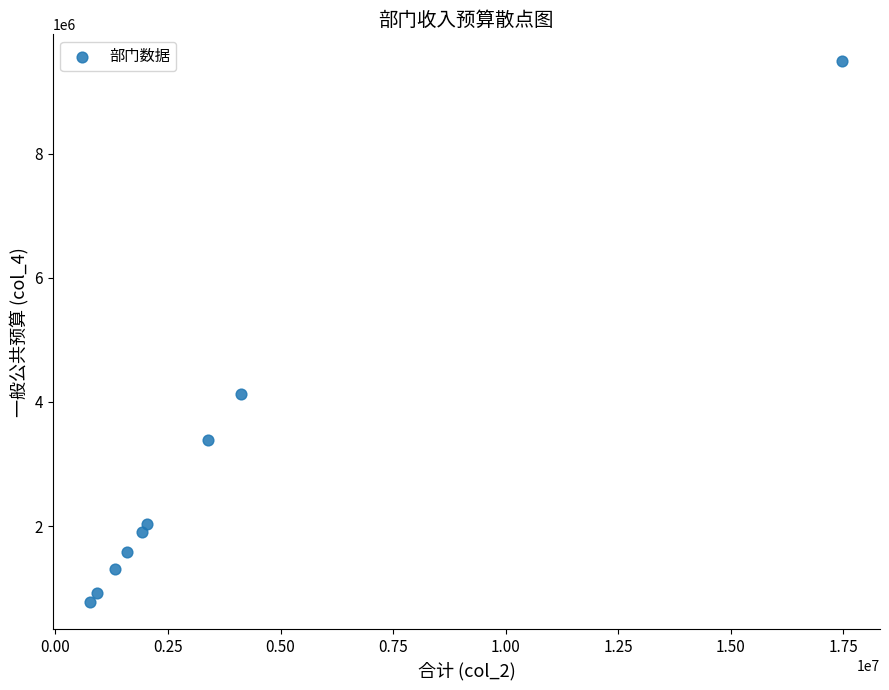

What is the average X value?

3728120.5